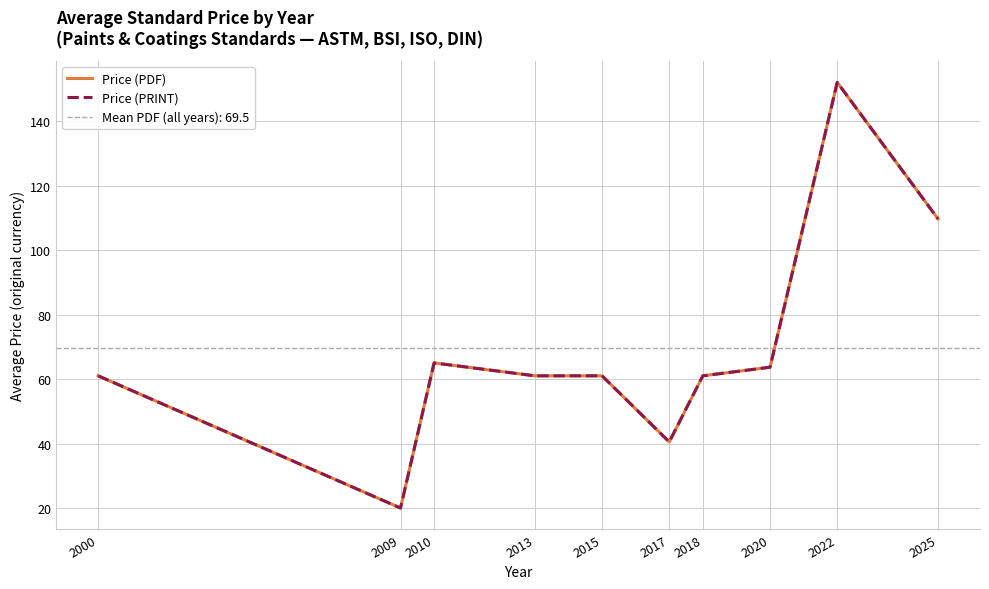

Which category has the lowest value across all series?

2009